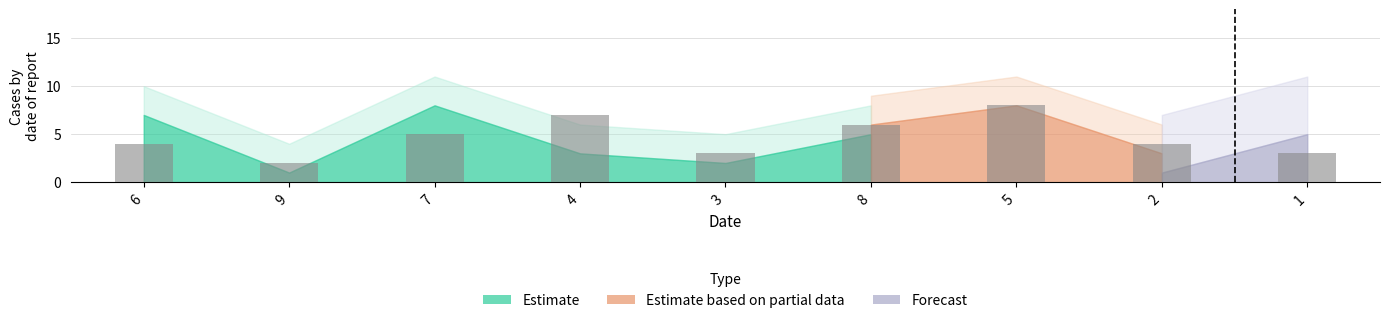

What is the label of the 3rd bar from the left?

7